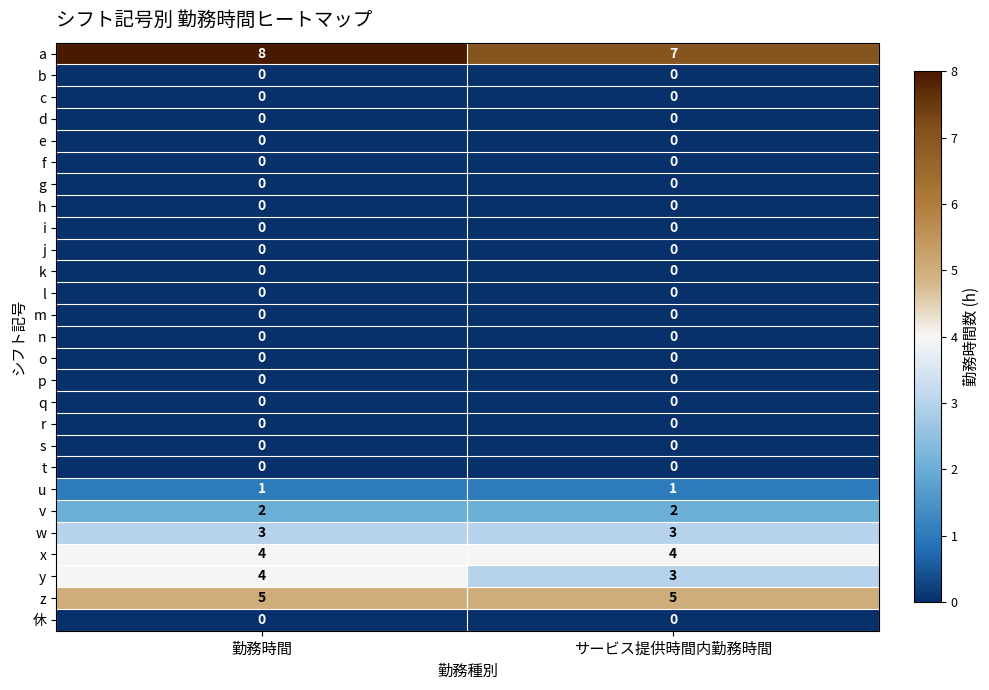

The value of w at 勤務時間 is 1. True or false?

False